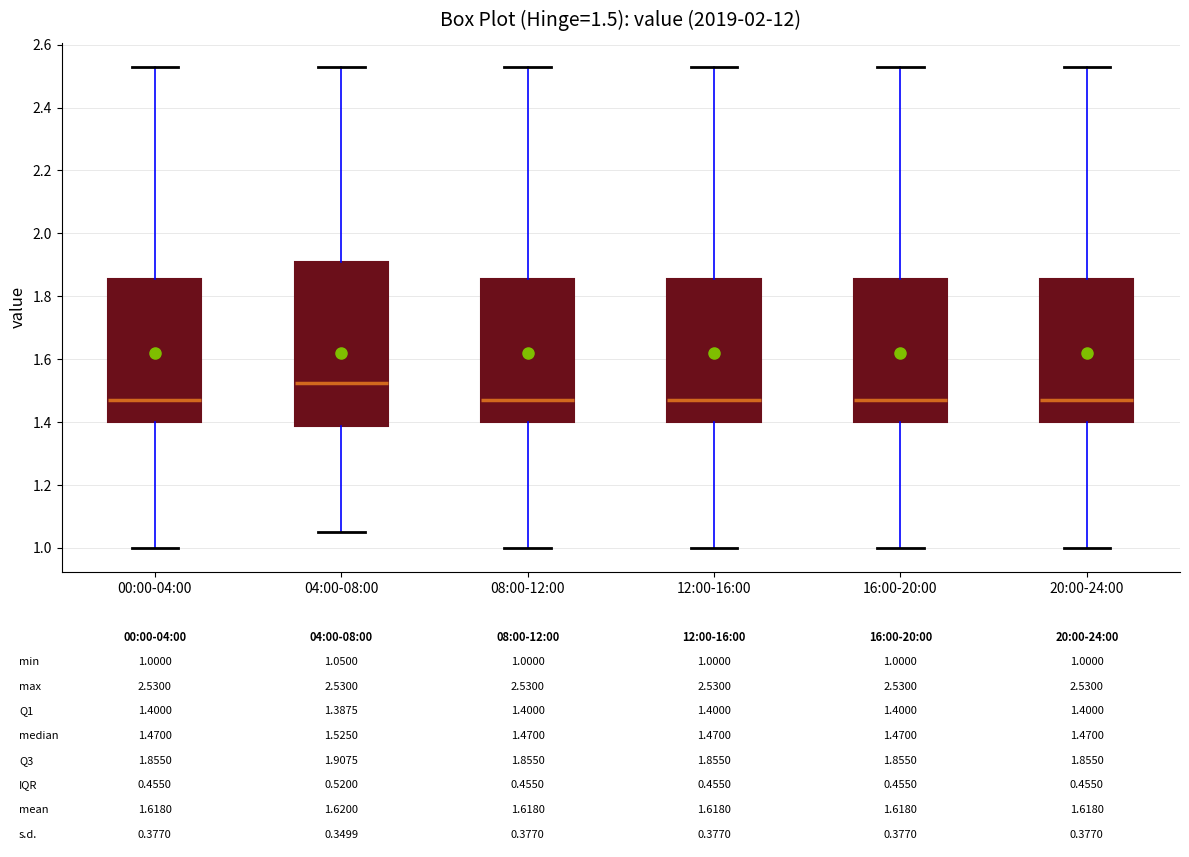

Comparing the boxes themselves (not the whiskers), which one is the tallest?

04:00-08:00